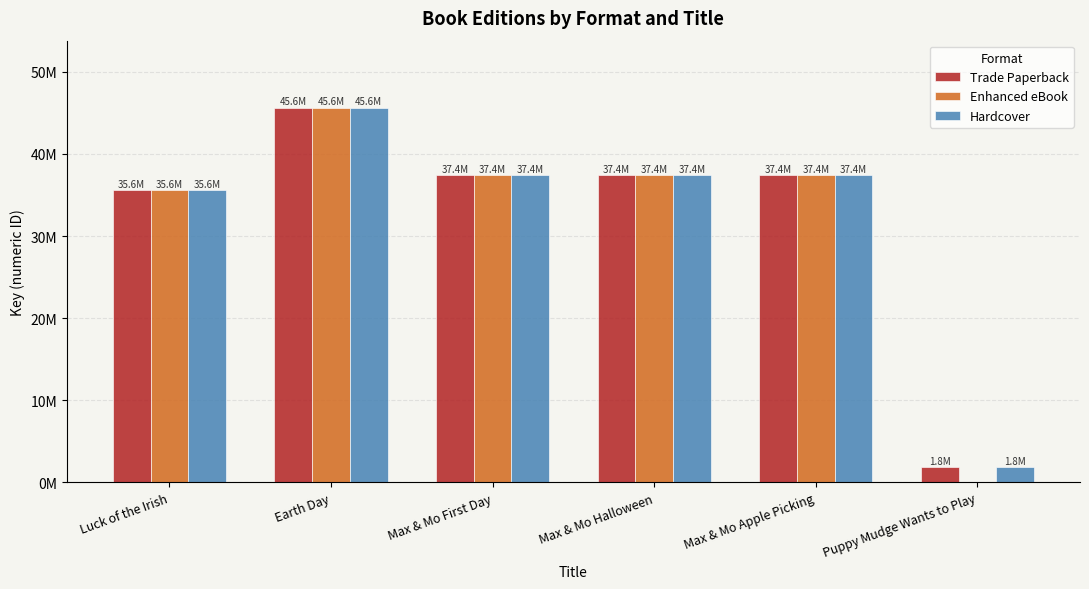

True or false: Hardcover has a value of 21389641 at Max & Mo First Day.

False